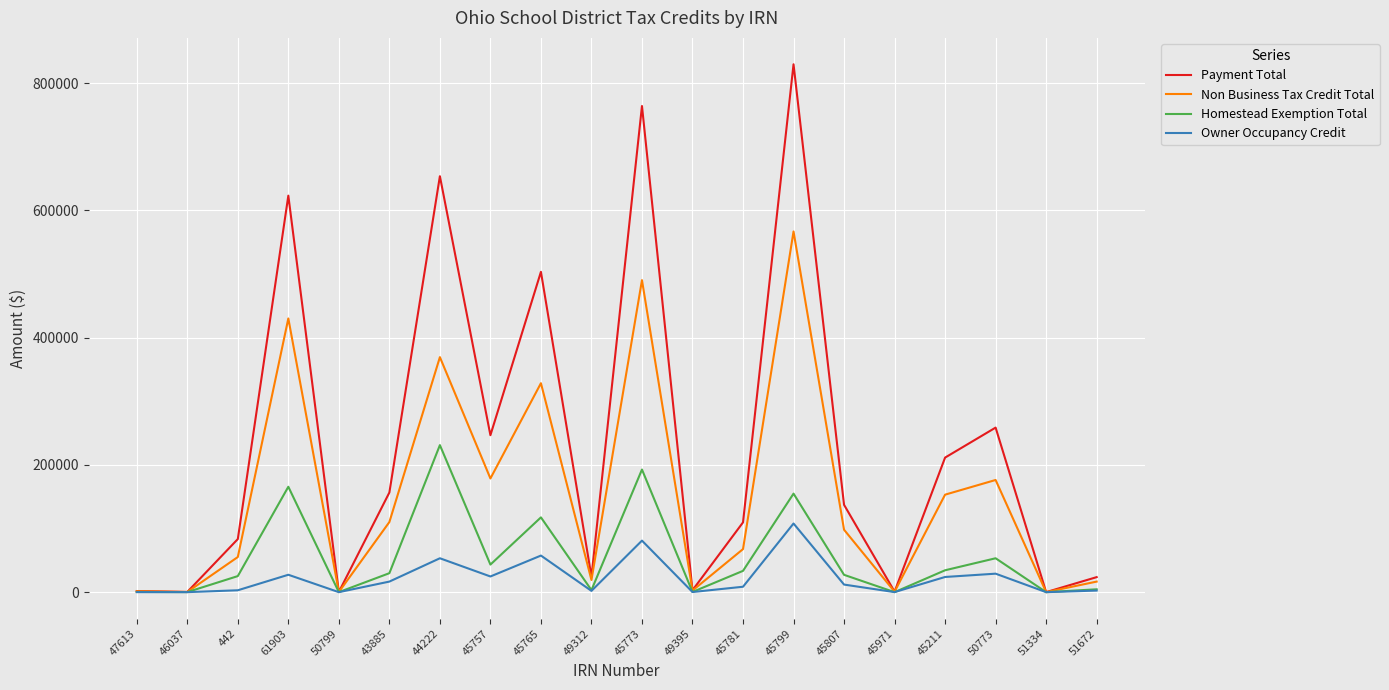

How many interior local peaks does the Non Business Tax Credit Total series have?

6